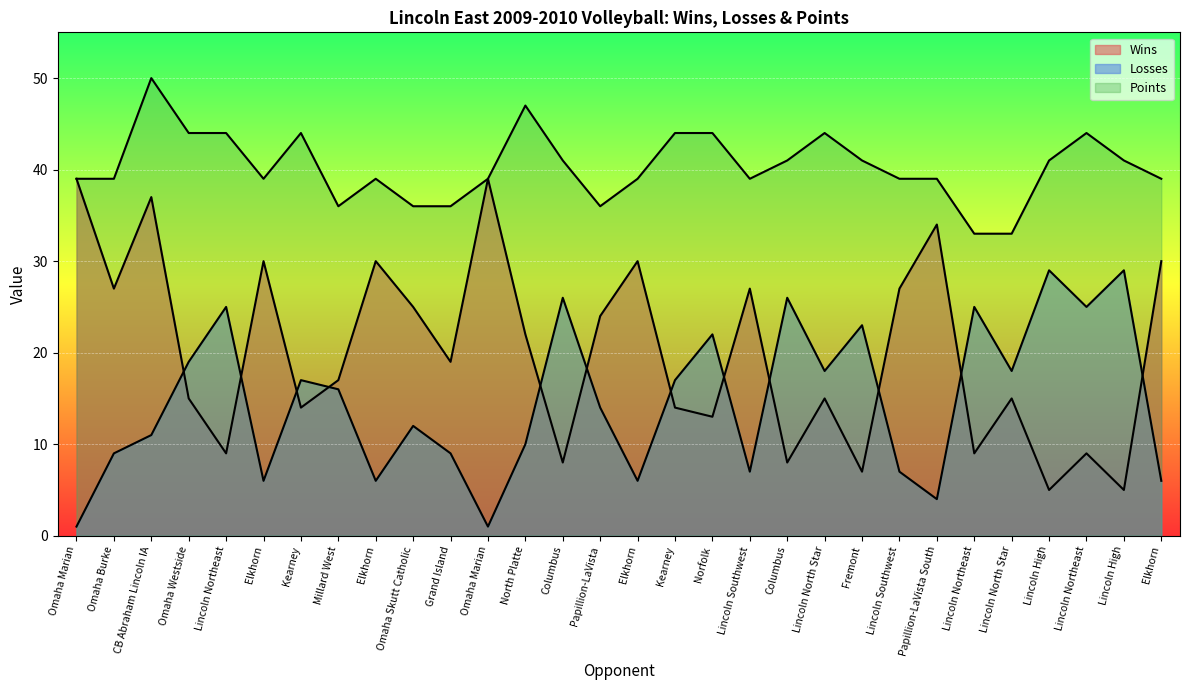

Rank the series by their maximum value, from lowest to highest.

Losses, Wins, Points